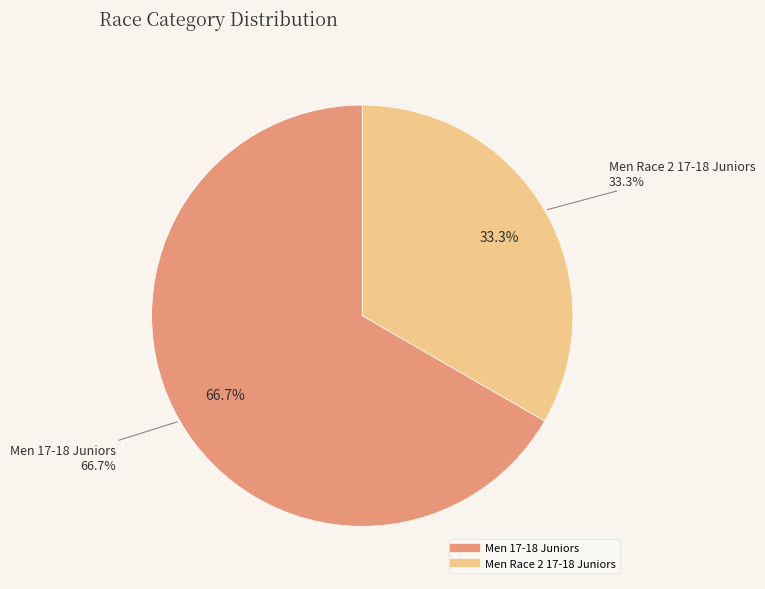

Does Men Race 2 17-18 Juniors account for over 50% of the chart?

No